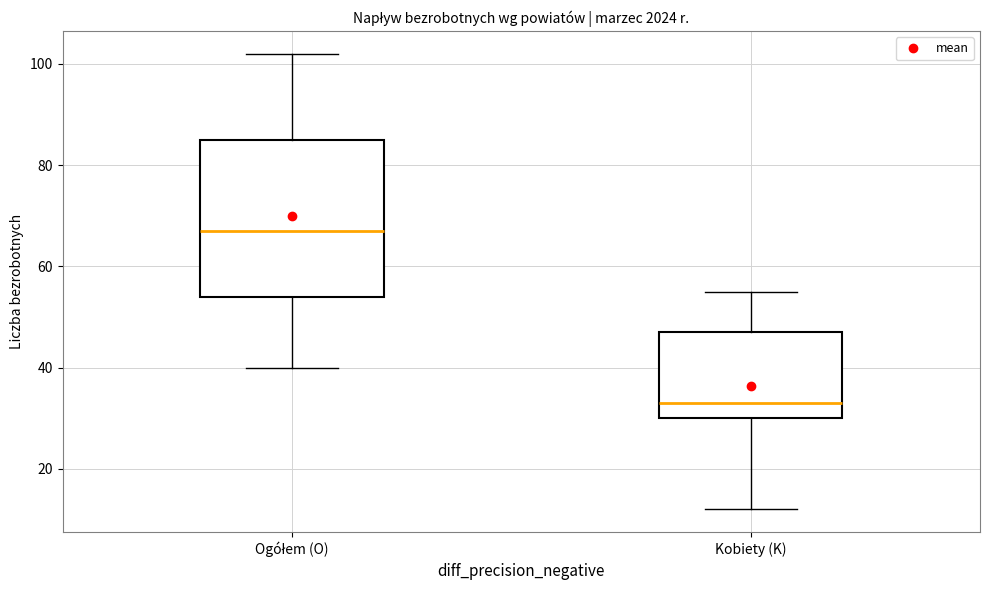

Reading left to right, transcribe this box plot: for each box, give where its median line is, the range the box spans, and where its two whiskers end, as read against the y-axis. The values are not printed on the chart, so give them approximately, as read against the axis.

Ogółem (O): median 68, box 54 to 86, whiskers 40 to 102
Kobiety (K): median 34, box 30 to 48, whiskers 12 to 56